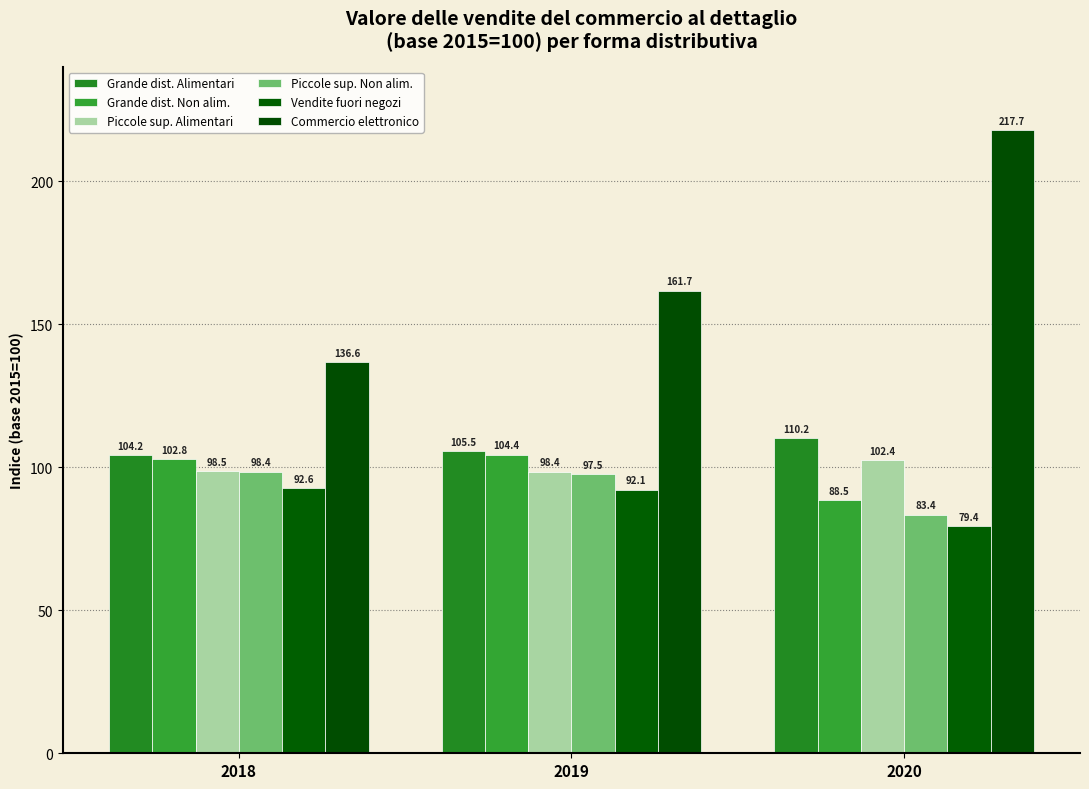

At which label does Grande dist. Non alim. first exceed 102?

2018